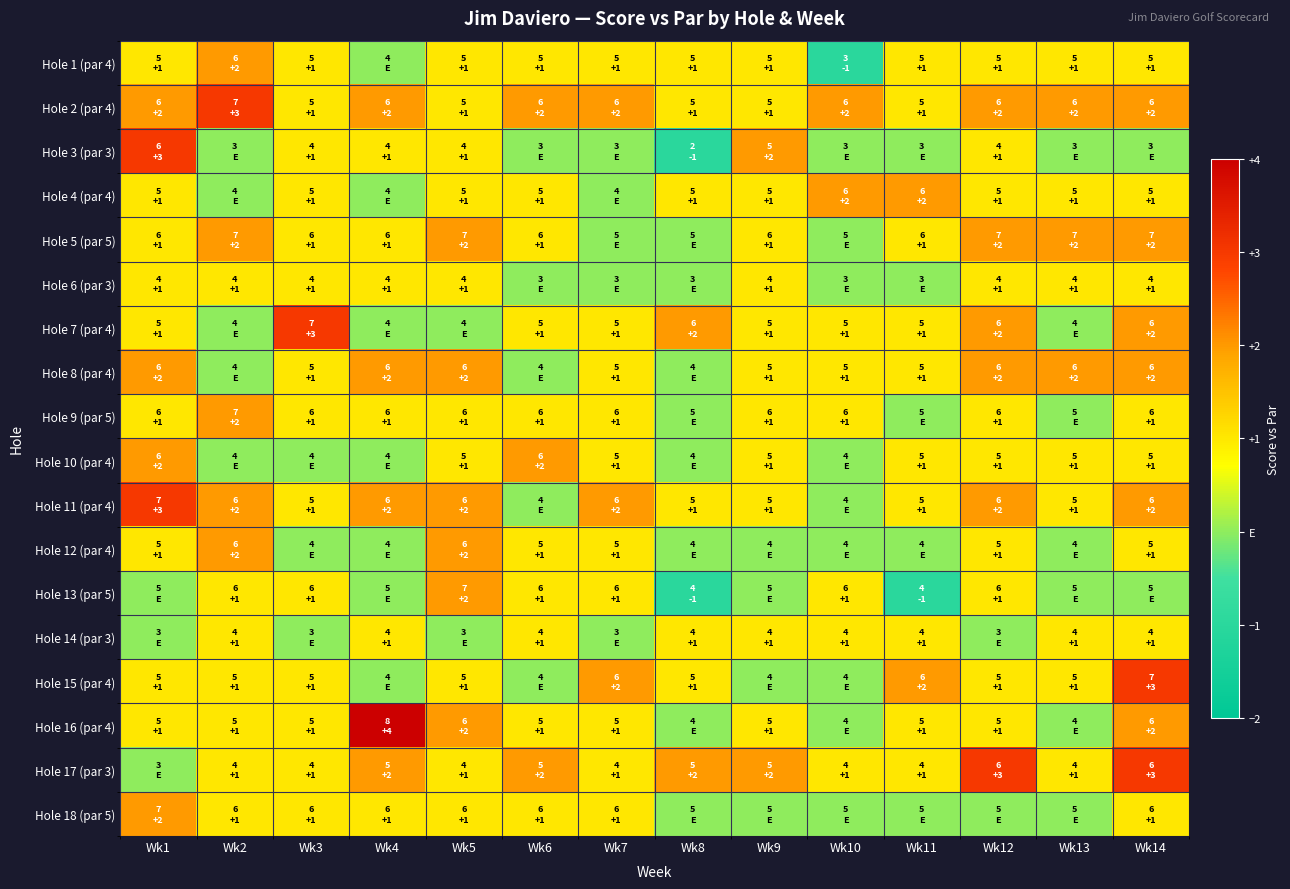

What is the difference between the highest and lowest values at Wk8?

3